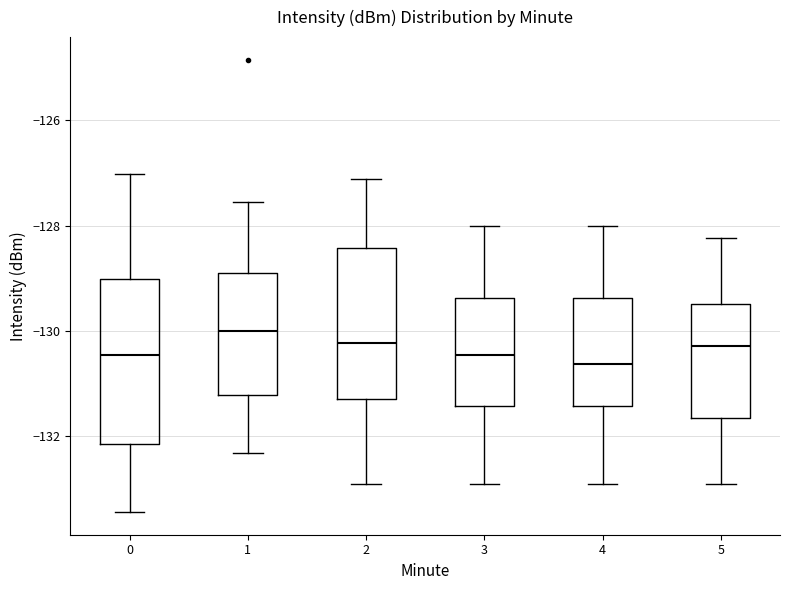

Reading left to right, read every box against the y-axis: the position of its median line, the range the box covers, and the ends of its whiskers. The values are not printed on the chart, so give them approximately, as read against the axis.

0: median -130.4, box -132.2 to -129.0, whiskers -133.4 to -127.0
1: median -130.0, box -131.2 to -129.0, whiskers -132.4 to -127.6
2: median -130.2, box -131.2 to -128.4, whiskers -133.0 to -127.2
3: median -130.4, box -131.4 to -129.4, whiskers -133.0 to -128.0
4: median -130.6, box -131.4 to -129.4, whiskers -133.0 to -128.0
5: median -130.2, box -131.6 to -129.4, whiskers -133.0 to -128.2